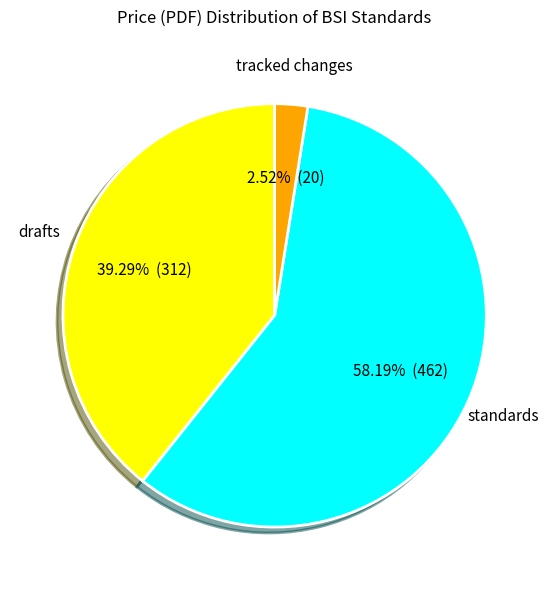

Does any single category account for the majority?

Yes